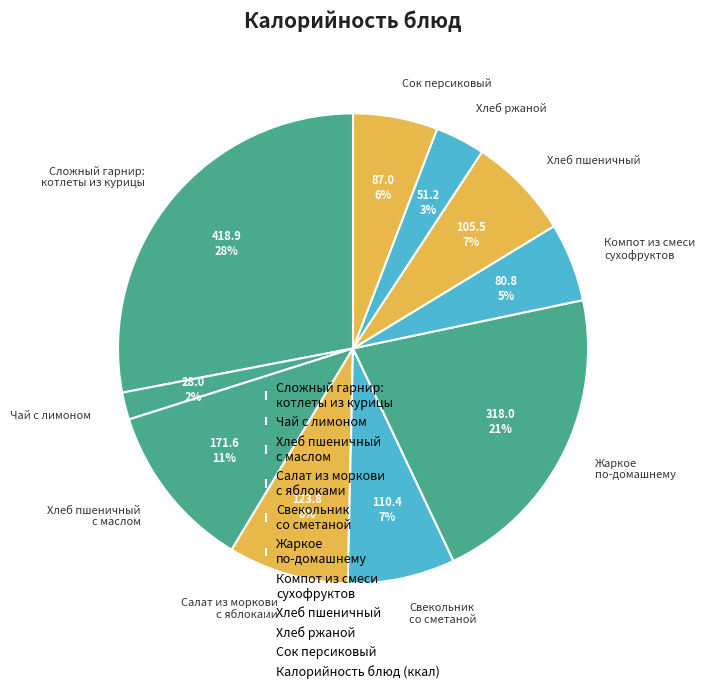

How many slices are in this pie chart?

10